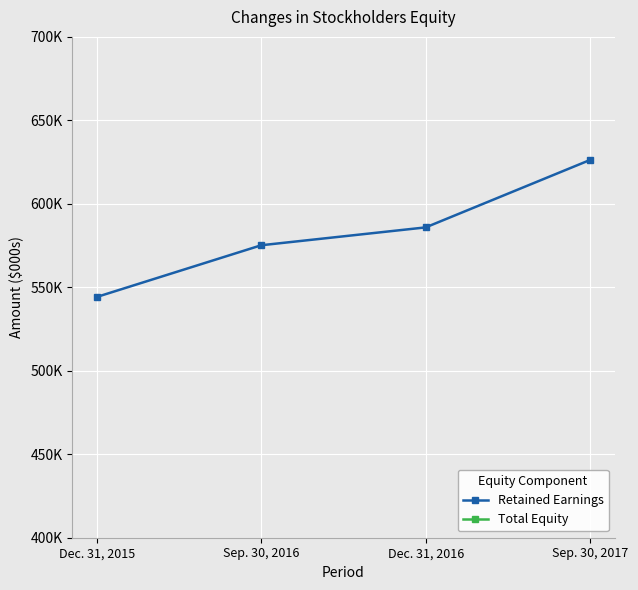

Between Dec. 31, 2015 and Sep. 30, 2017, which is larger?

Sep. 30, 2017